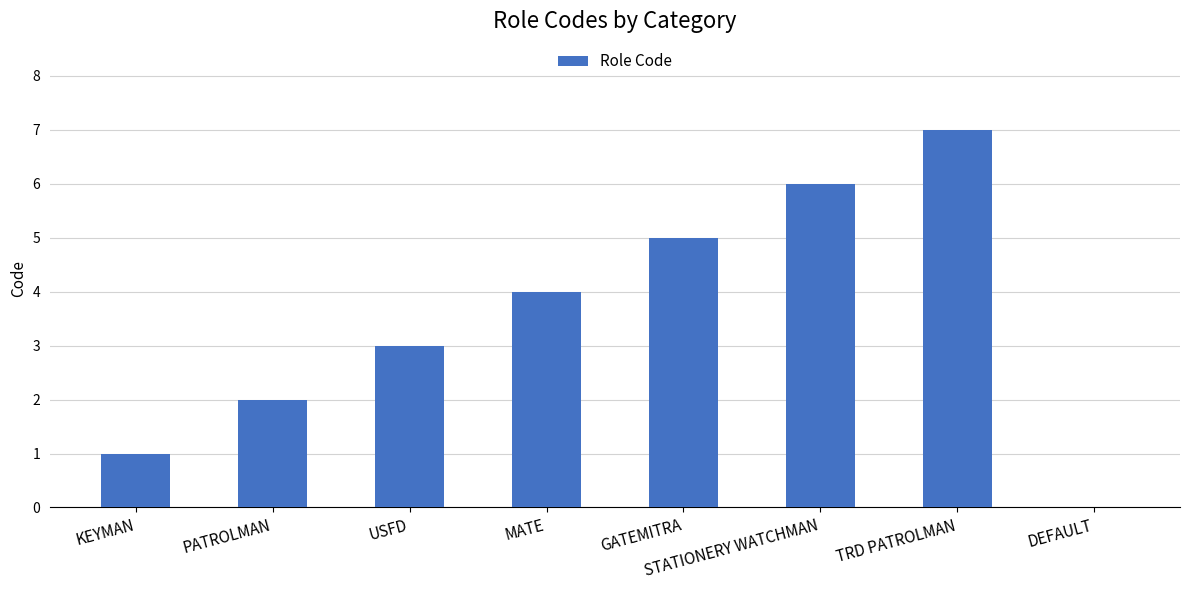

What is the maximum value shown in the chart?

7